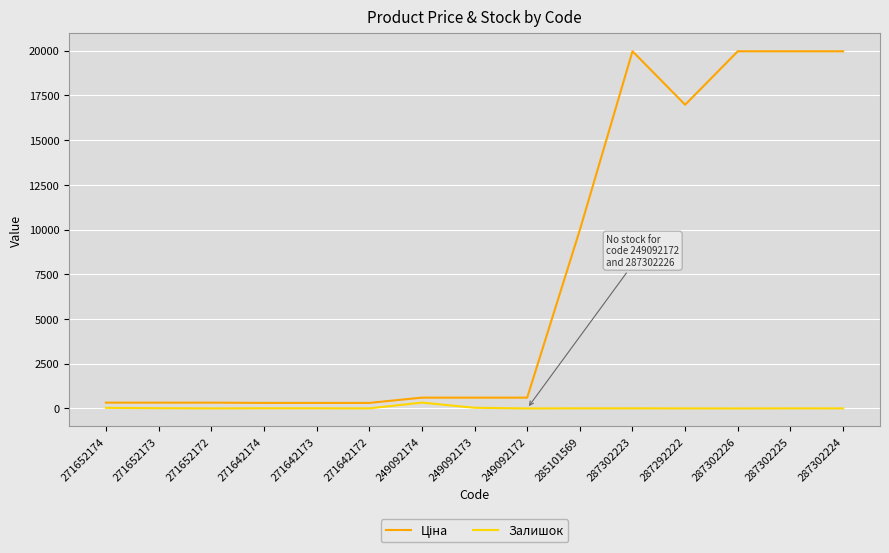

What is the maximum value shown in the chart?

19964.2